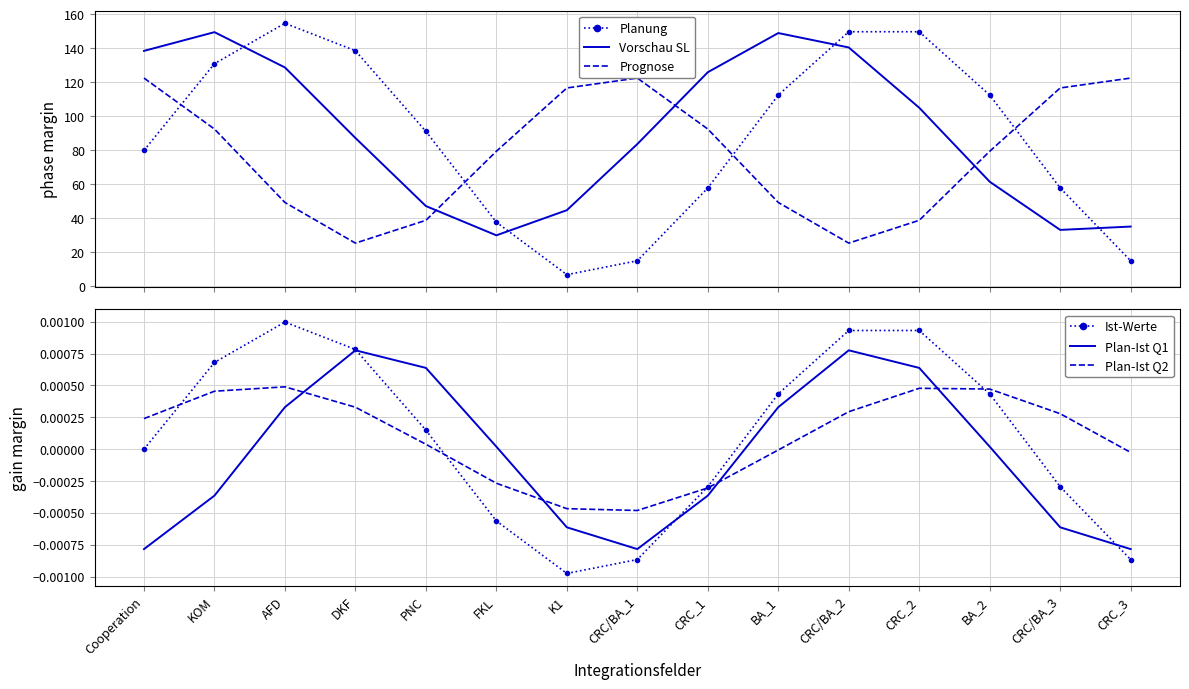

The value of Plan-Ist Q2 at CRC/BA_3 is 0.0. True or false?

False